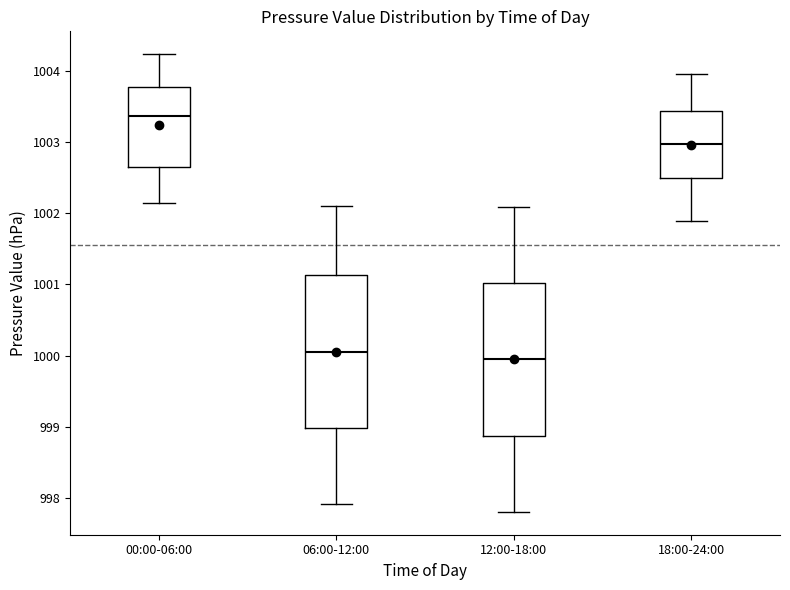

Where does the lower whisker of the box for 00:00-06:00 end on the y-axis? The values are not printed on the chart, so give them approximately, as read against the axis.

1002.1